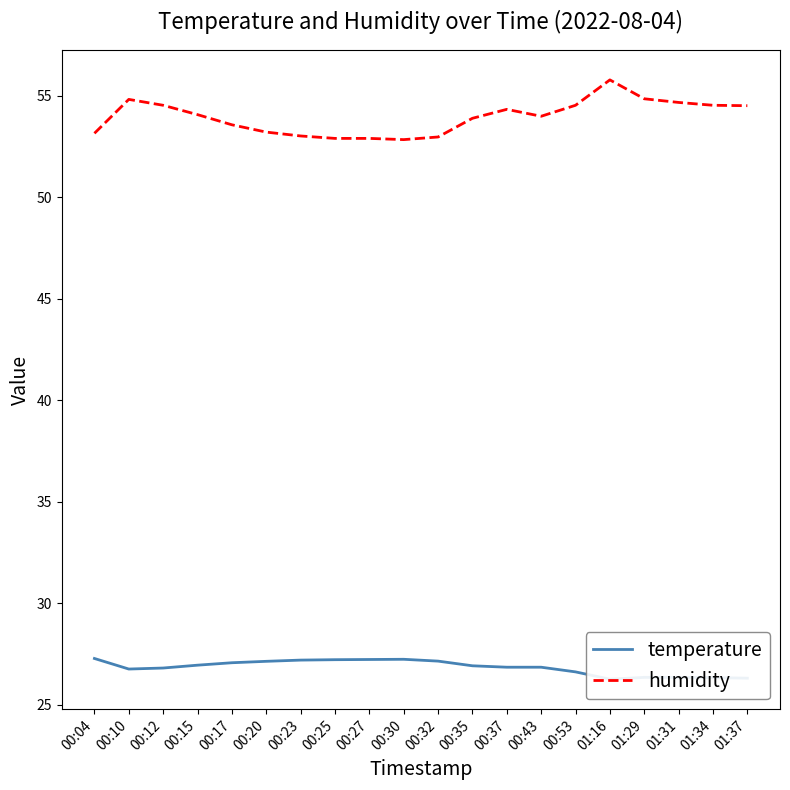

Which series has the largest total across all categories?

humidity